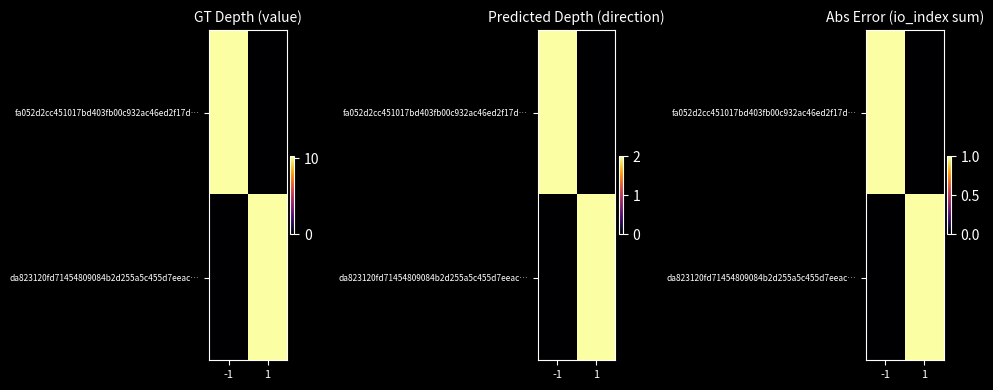

How many values in da823120fd71454809084b2d255a5c455d7eeac… are above zero?

1